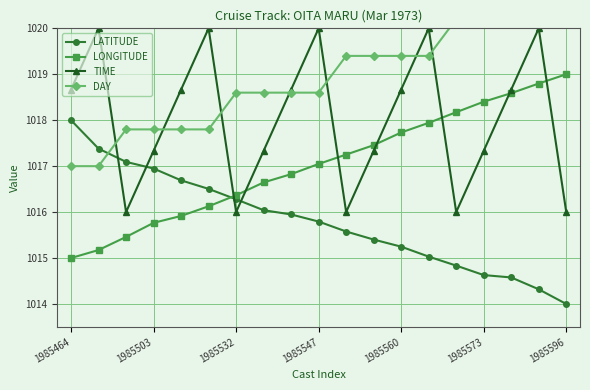

What is the sum of all LONGITUDE values?

19323.7